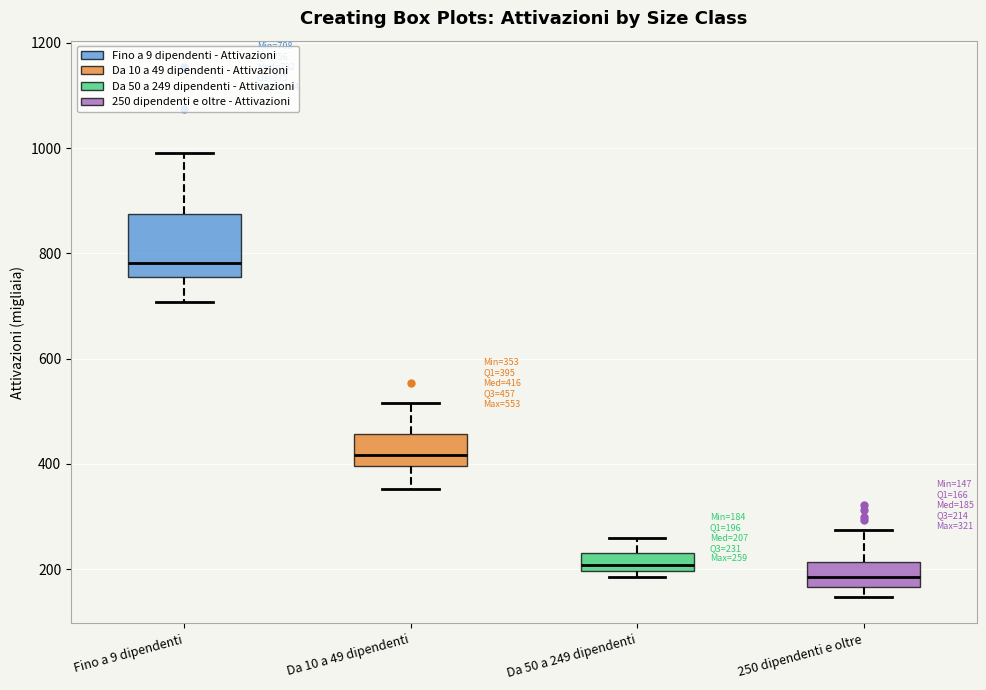

Which box is the tallest, from its lower edge to its upper edge?

Fino a 9 dipendenti